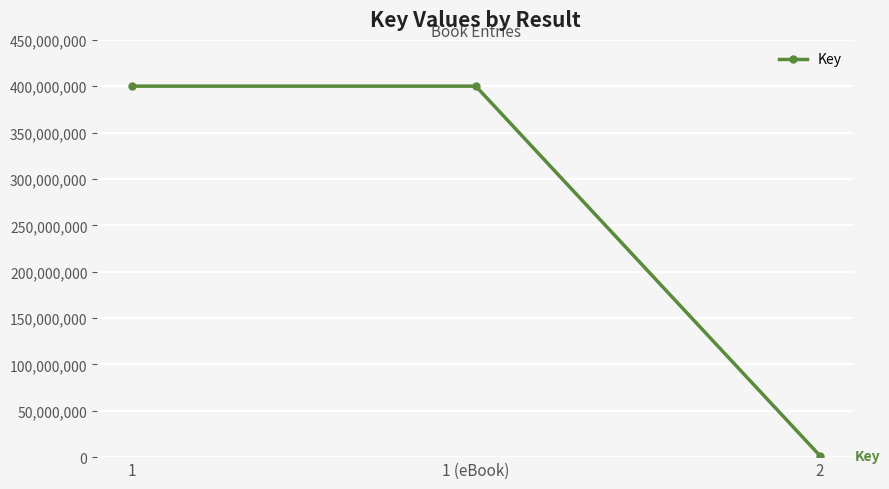

Reading right to left, transcribe all the data shown in this chart.

2=1510849	1 (eBook)=400094893	1=400094893